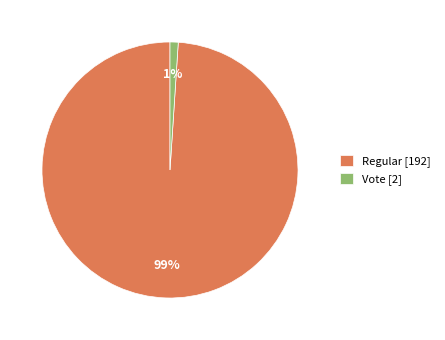

How many segments does this pie chart have?

2